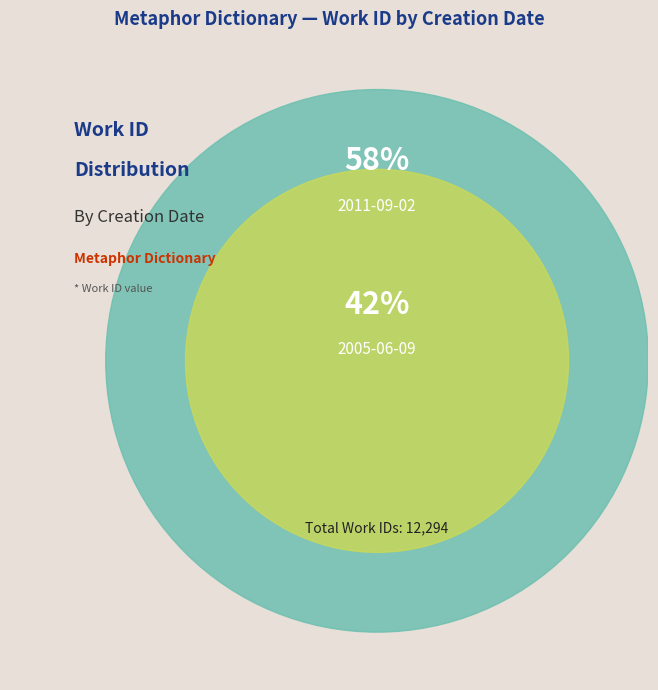

To the nearest percent, what is the combined percentage of 2005-06-09 and 2011-09-02?

100%